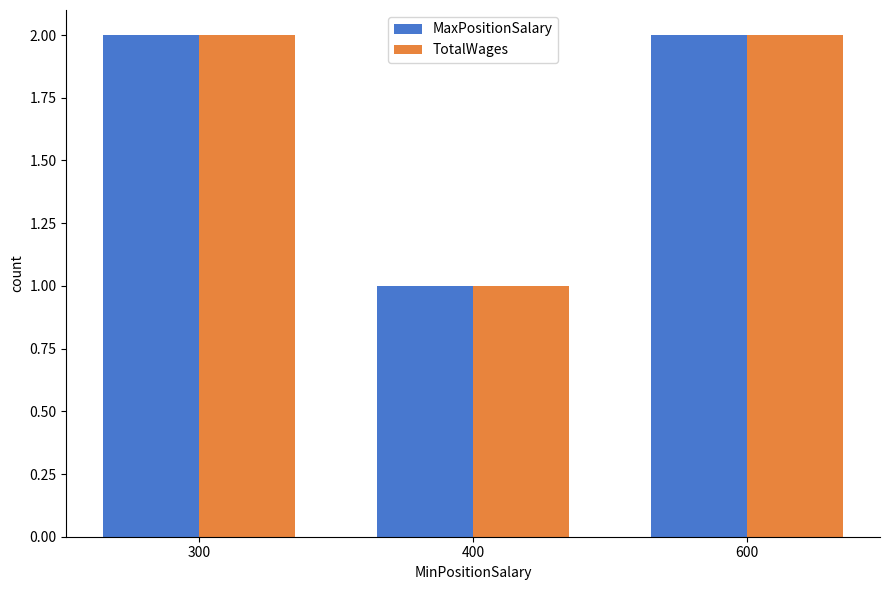

Is the value of MaxPositionSalary at 400 greater than the value of TotalWages at 300?

No